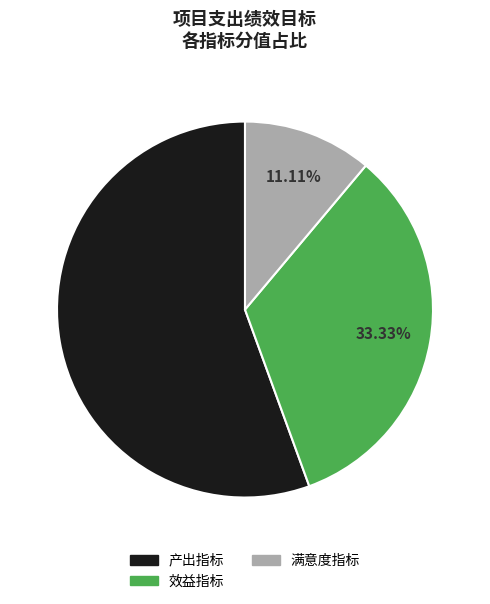

Which slice represents more than half of the pie?

产出指标